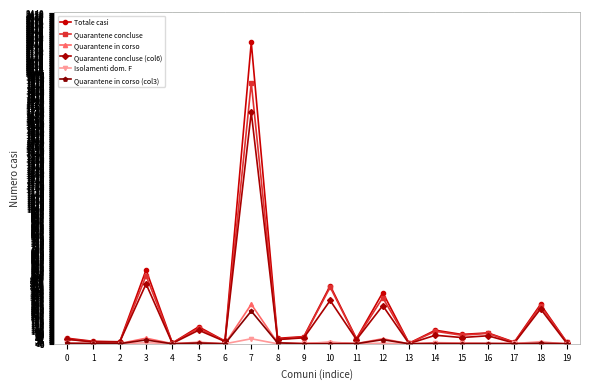

Rank the series by their maximum value, from lowest to highest.

Isolamenti dom. F, Quarantene in corso (col3), Quarantene in corso, Quarantene concluse (col6), Quarantene concluse, Totale casi